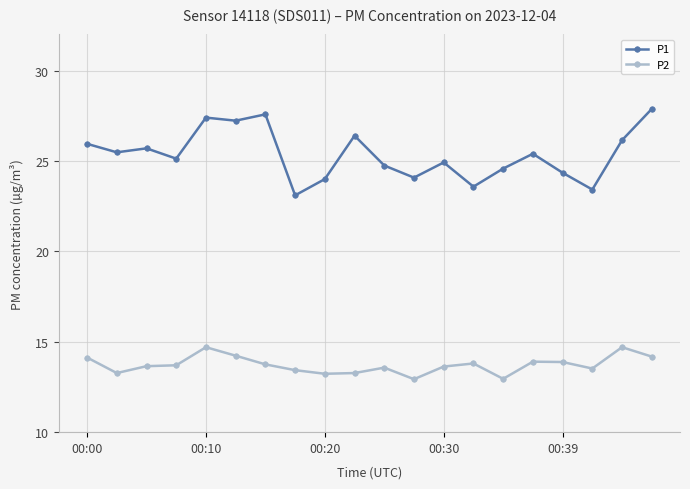

True or false: P2 has more than 1 interior local peaks.

True